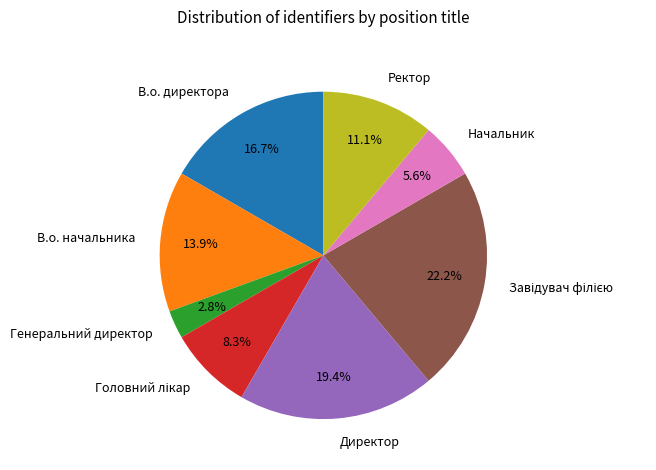

To the nearest percent, what percentage of the pie is В.о. начальника?

14%